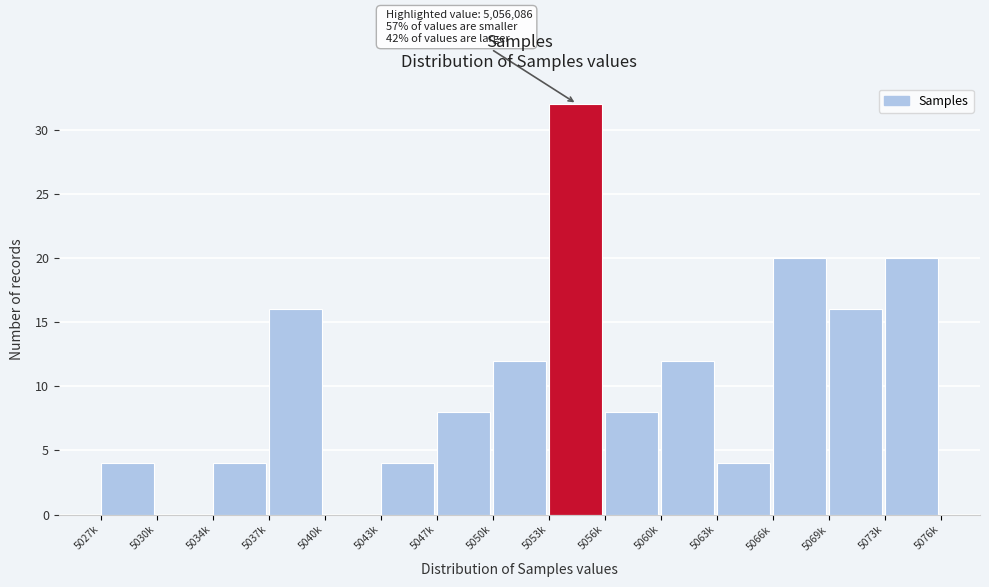

Reading left to right, transcribe all the data shown in this chart.

5027k=4	5030k=0	5034k=4	5037k=16	5040k=0	5043k=4	5047k=8	5050k=12	5053k=32	5056k=8	5060k=12	5063k=4	5066k=20	5069k=16	5073k=20